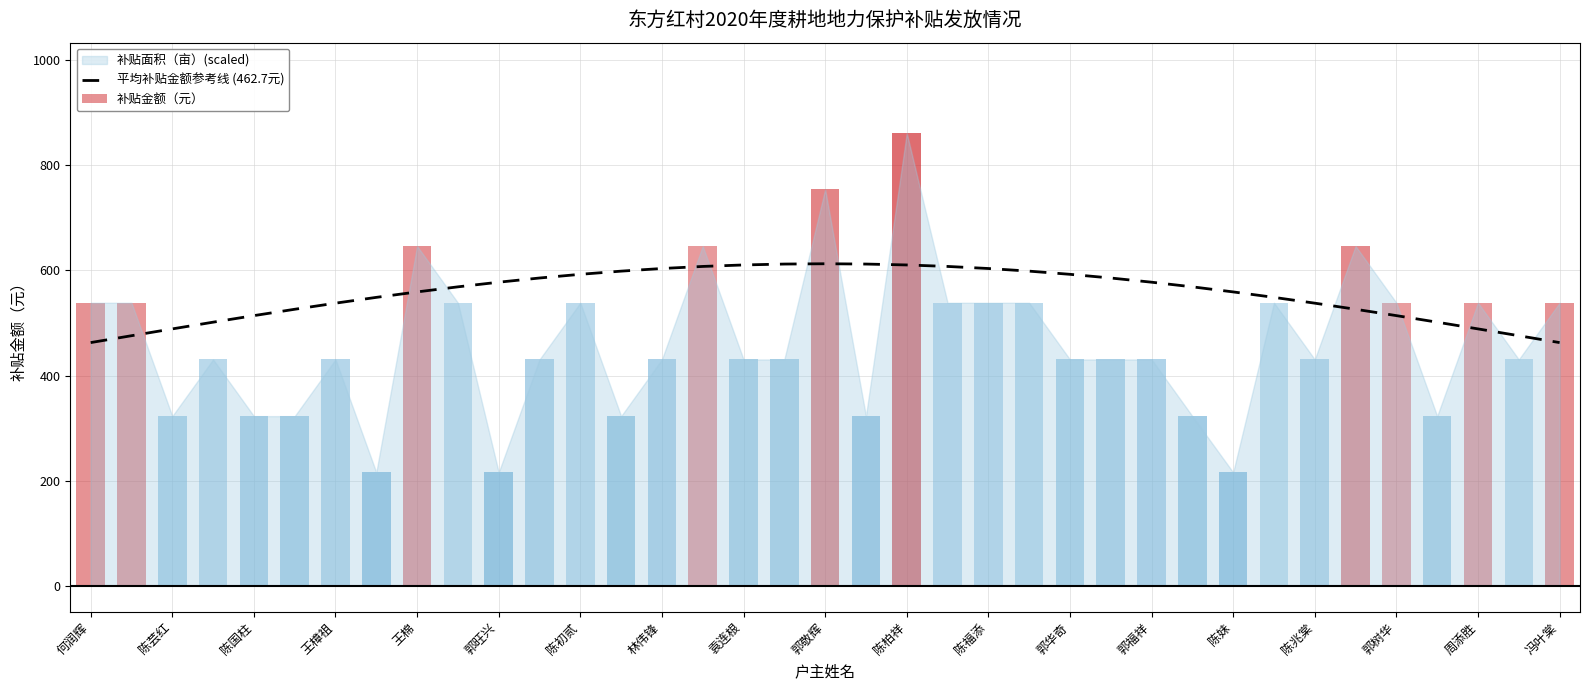

The 平均补贴金额参考线 (462.7元) series shows 559.1 at 王棉. True or false?

True